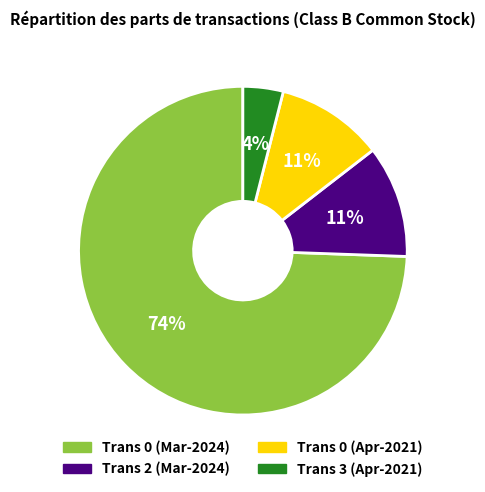

Is there any slice that represents more than half of the pie?

Yes